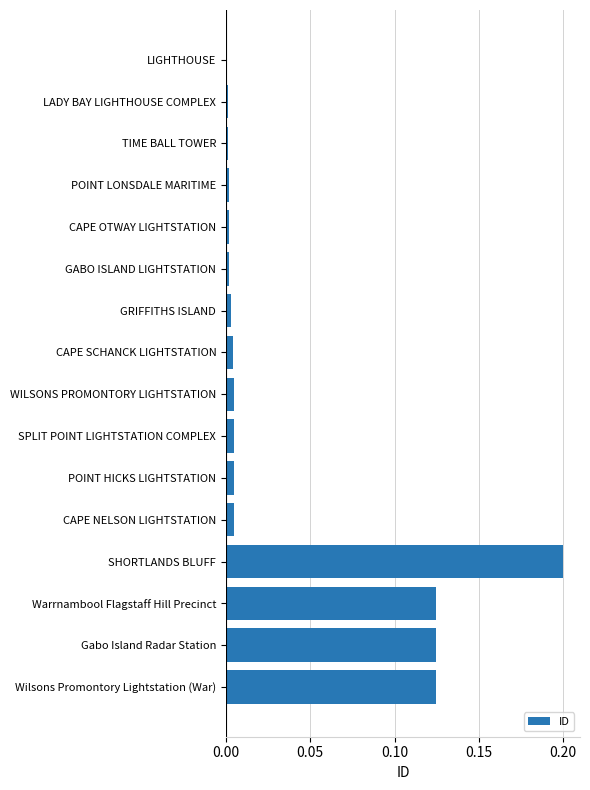

Is it true that the value at SHORTLANDS BLUFF is 0.1?

False